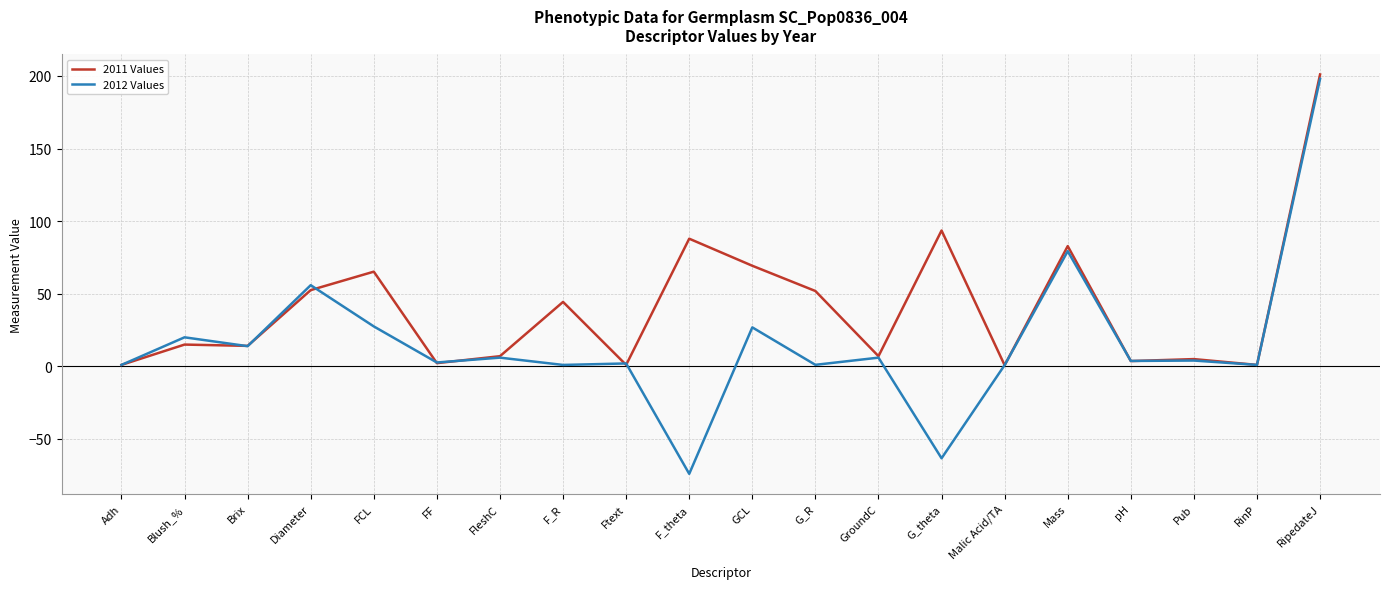

List the series in order of their overall mean, lowest first.

2012 Values, 2011 Values